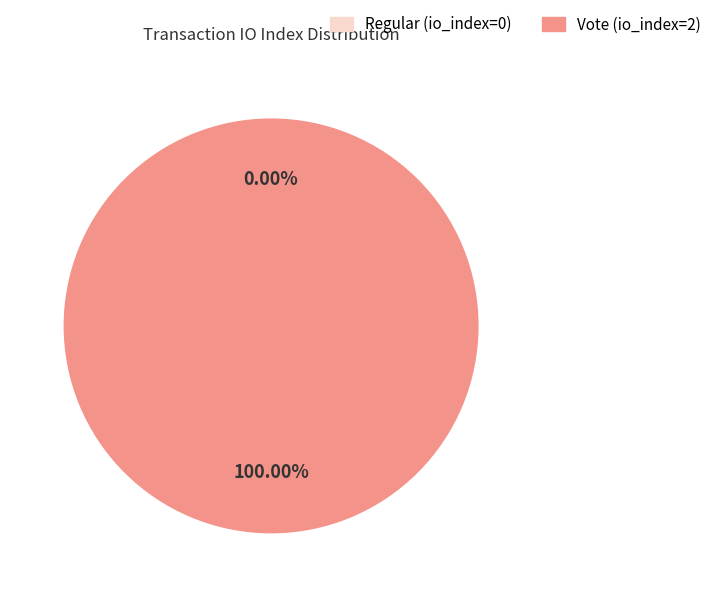

Is there any slice that represents more than half of the pie?

Yes